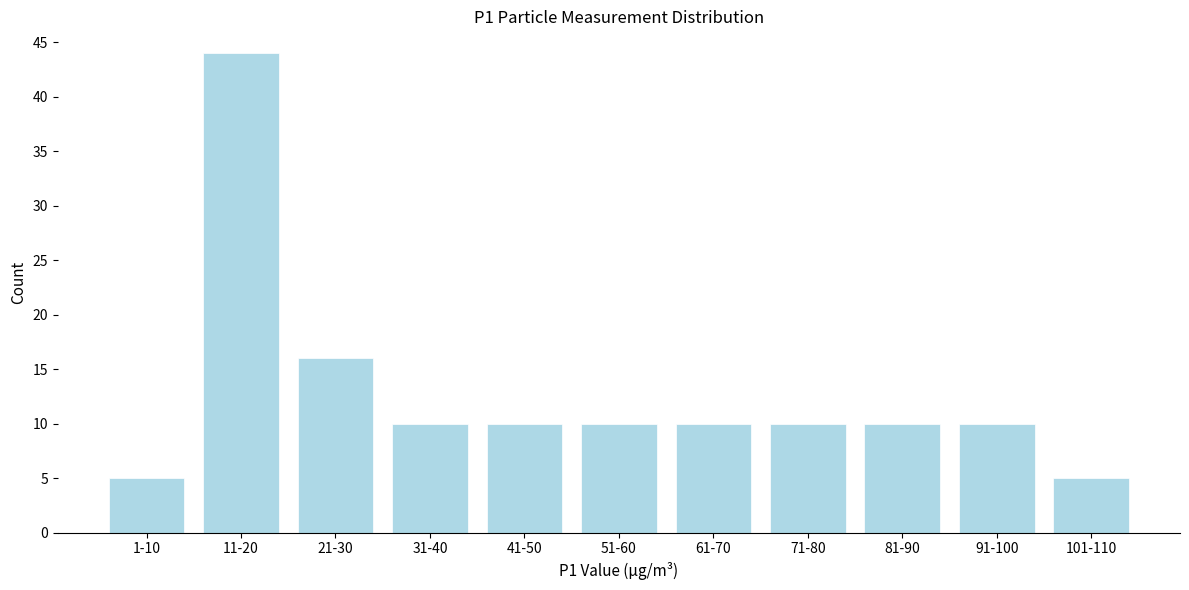

Reading left to right, transcribe all the data shown in this chart.

5	44	16	10	10	10	10	10	10	10	5